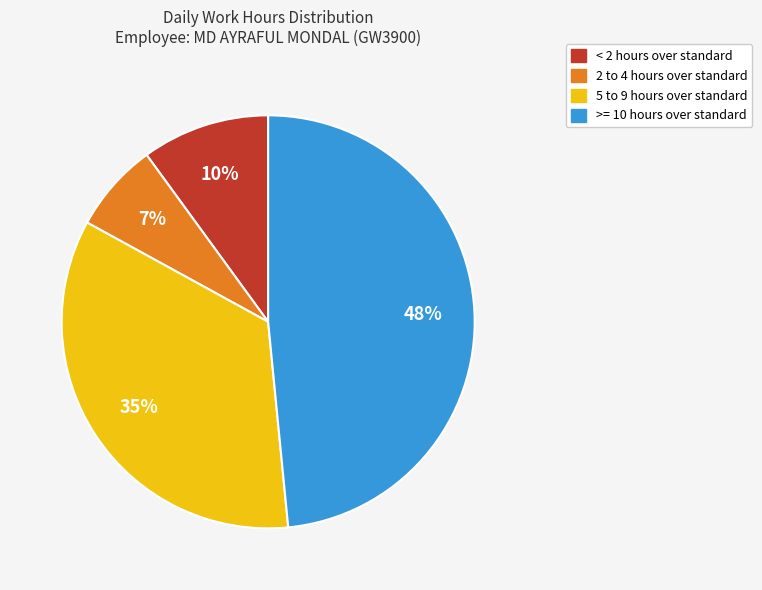

To the nearest percent, what is the average slice percentage?

25%